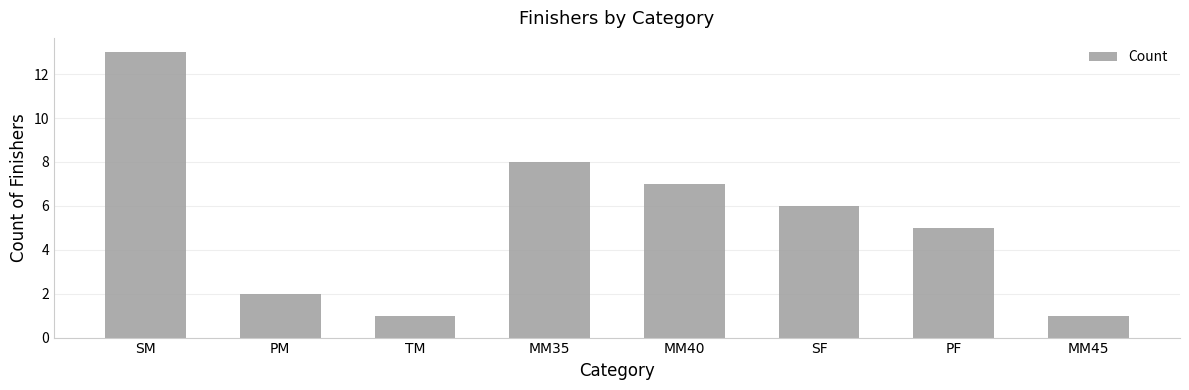

What is the label of the 3rd bar from the right?

SF